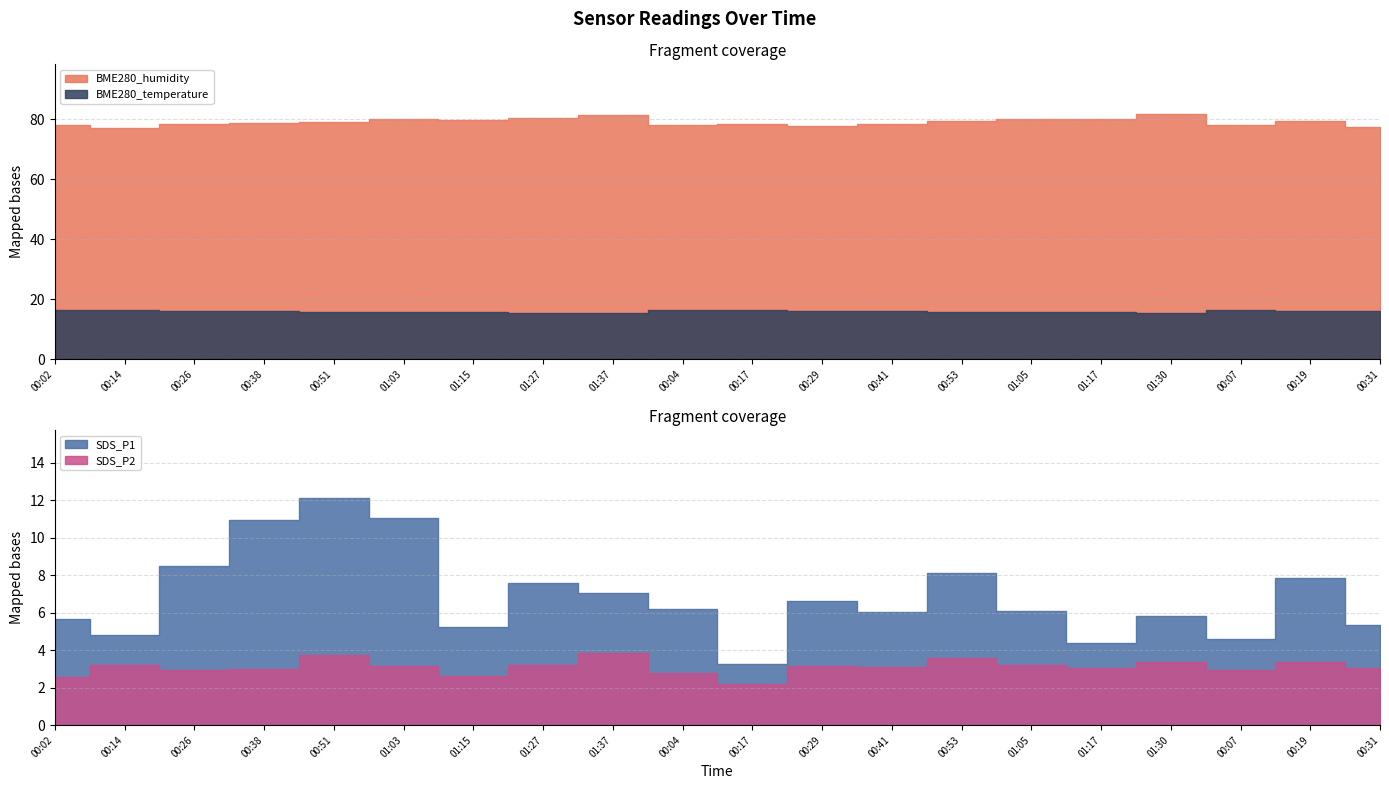

Reading left to right, extract all data points from this chart.

BME280_humidity: 78.2	77.2	78.4	78.7	79.1	80.1	79.7	80.4	81.4	78.2	78.5	77.9	78.5	79.3	80.0	80.1	81.9	78.1	79.4	77.5
BME280_temperature: 16.4	16.4	16.1	16.0	15.9	15.8	15.8	15.5	15.6	16.4	16.4	16.1	16.0	15.9	15.8	15.9	15.5	16.4	16.2	16.0
SDS_P1: 5.7	4.8	8.5	10.9	12.1	11.1	5.2	7.6	7.0	6.2	3.3	6.6	6.0	8.1	6.1	4.4	5.8	4.6	7.8	5.3
SDS_P2: 2.6	3.2	3.0	3.0	3.7	3.2	2.6	3.2	3.8	2.8	2.2	3.2	3.1	3.6	3.2	3.0	3.4	2.9	3.4	3.0